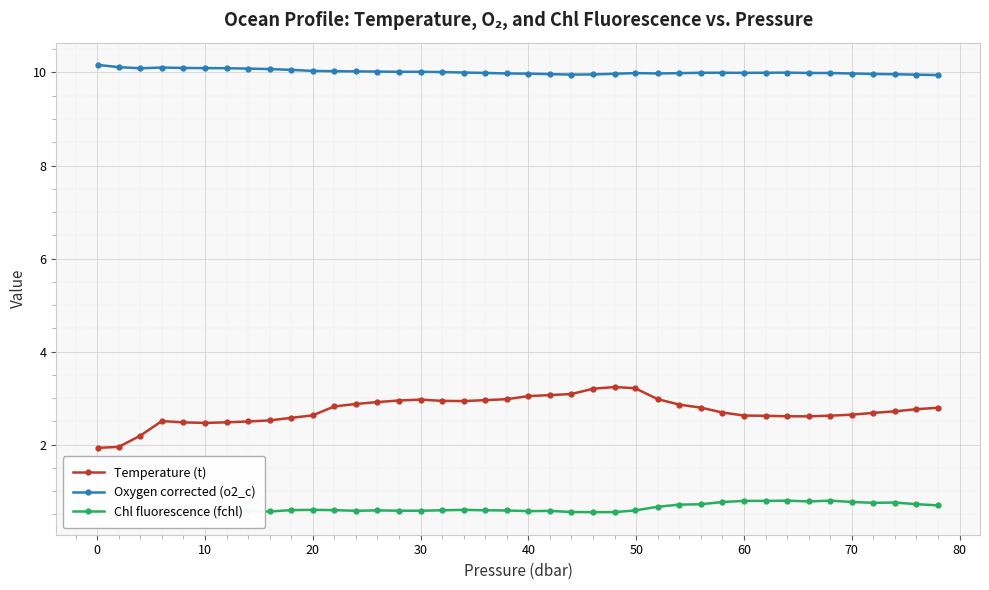

At how many categories does at least one series exceed 6?

40